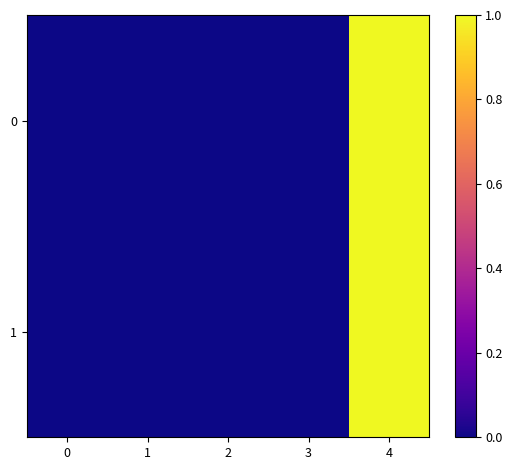

At 2, list the series in order from smallest to largest.

0, 1